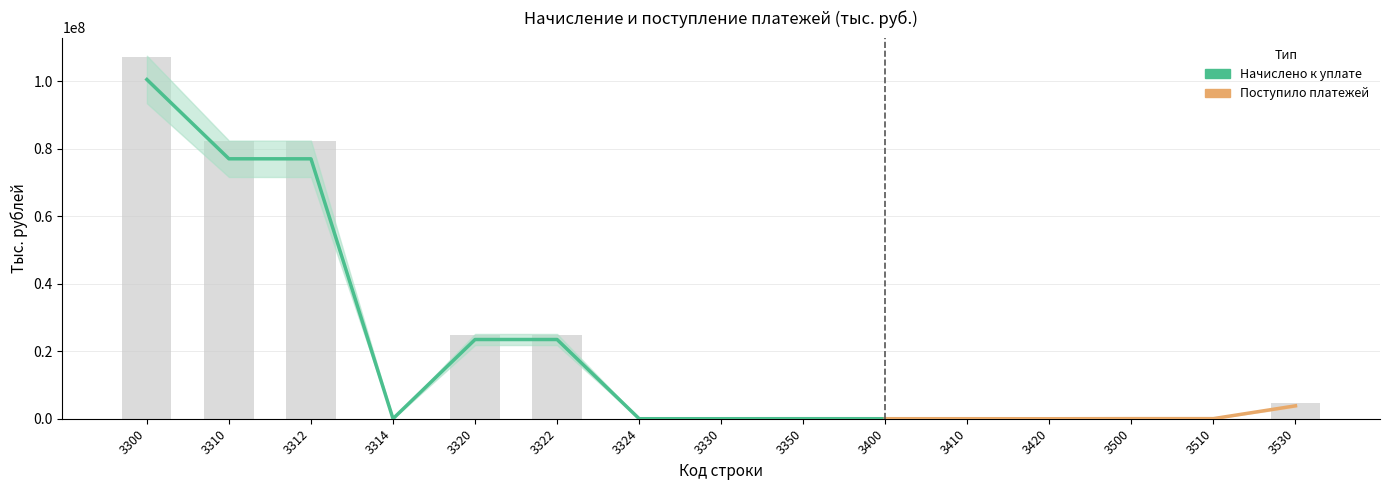

What is the difference between the second highest and second lowest values?

82188954